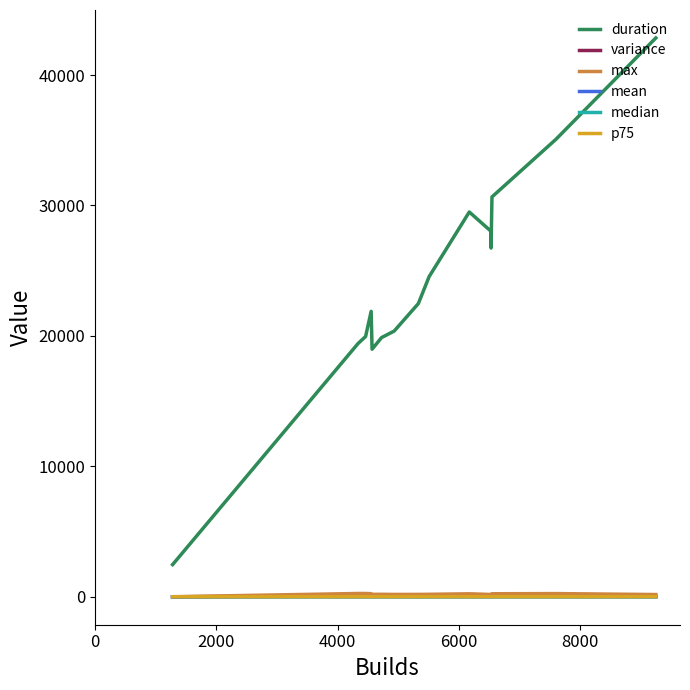

Which series has the widest spread of values?

duration